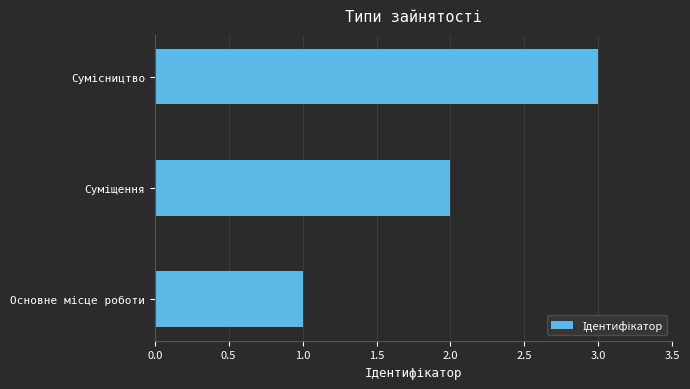

What is the maximum value shown in the chart?

3